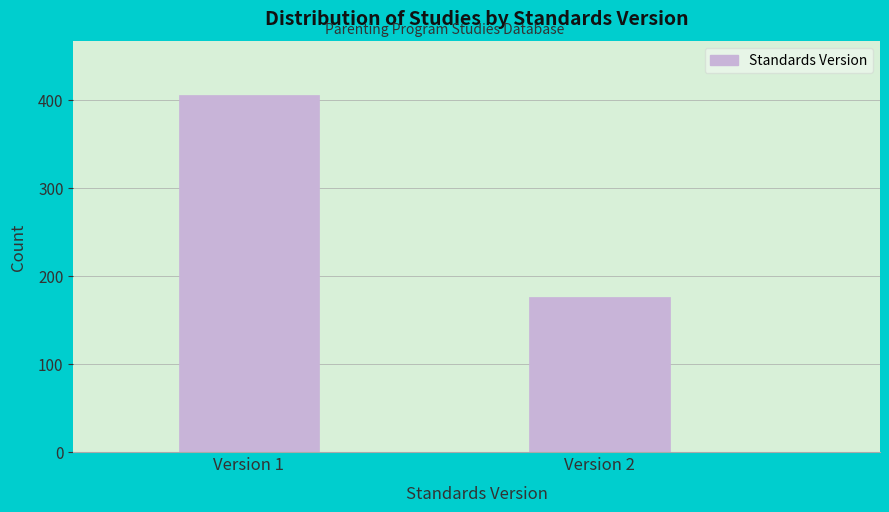

Reading left to right, what are all the values shown in this chart?

Version 1=406	Version 2=176